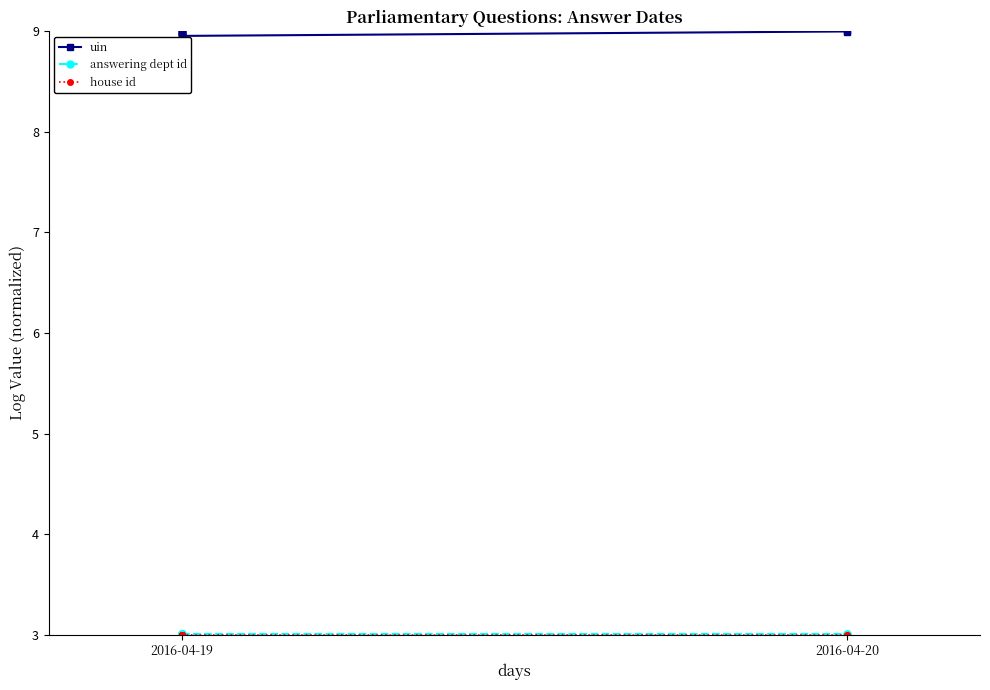

What value does the house id series have at 2016-04-19?

3.0